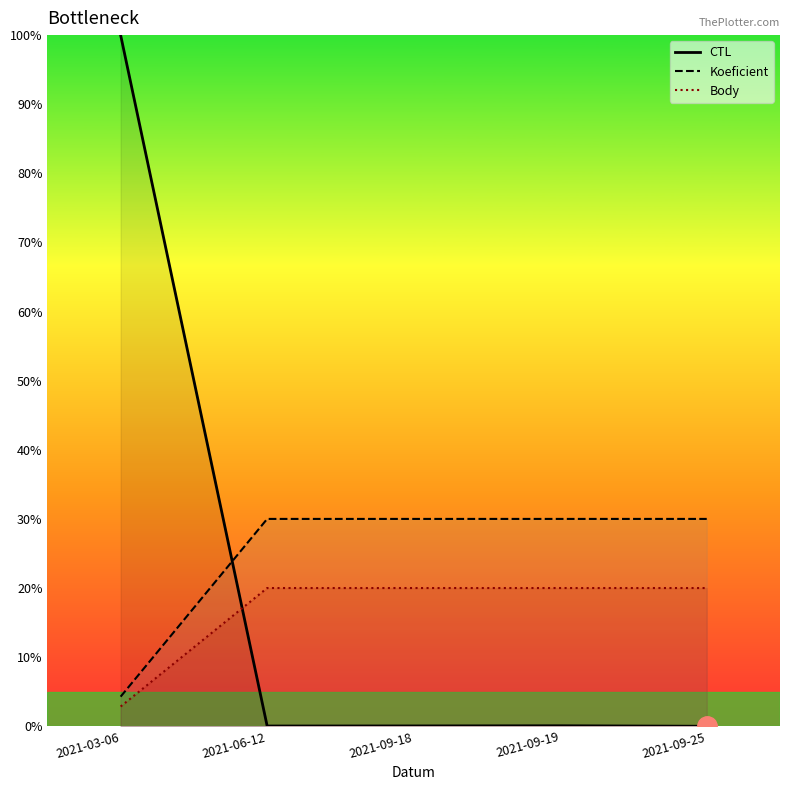

What is the difference between the highest and lowest values at 2021-09-18?

30.0